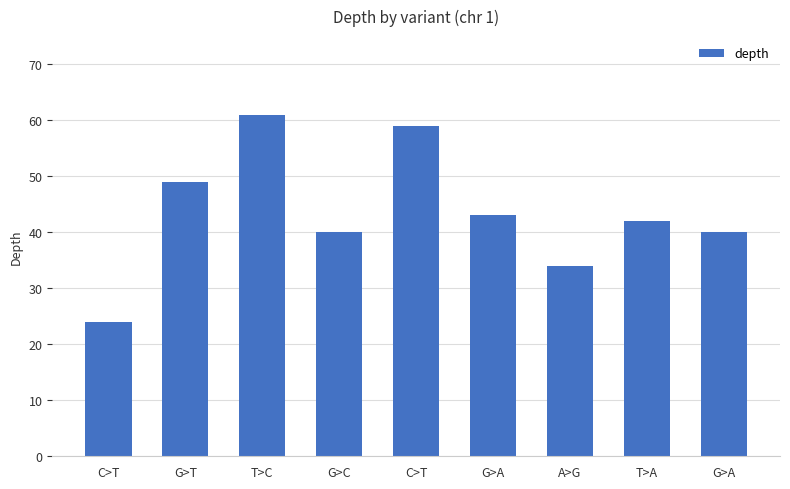

Reading left to right, transcribe all the data shown in this chart.

C>T=24	G>T=49	T>C=61	G>C=40	C>T=59	G>A=43	A>G=34	T>A=42	G>A=40